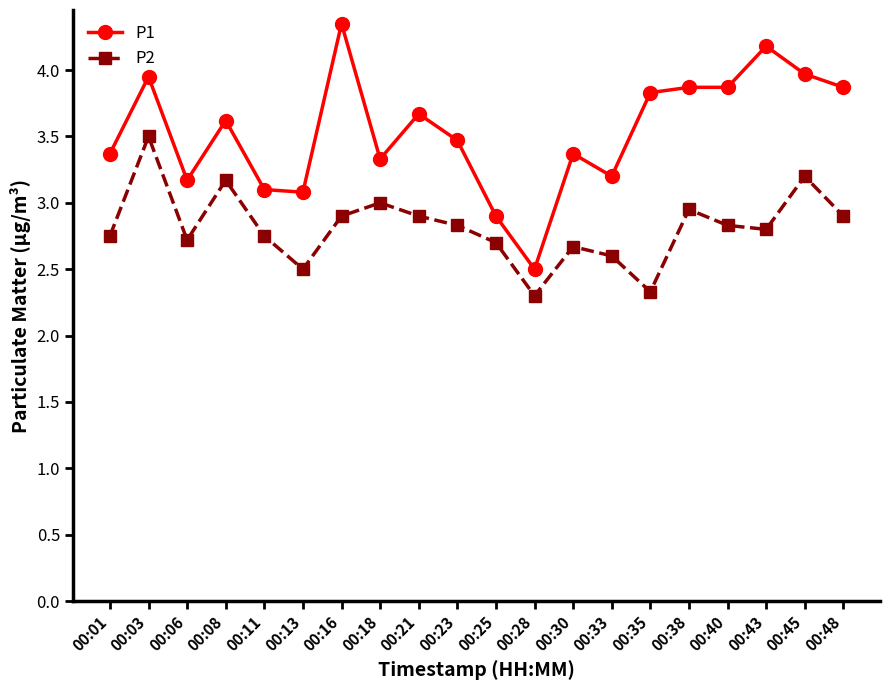

Where is the first local minimum for P1?

00:06